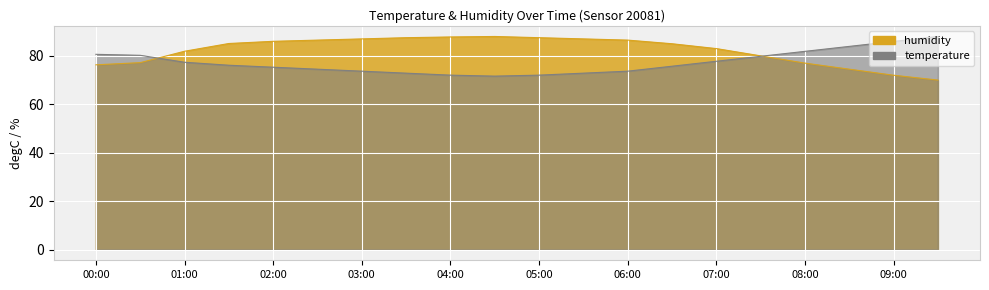

What are all the series names shown in the legend?

humidity, temperature